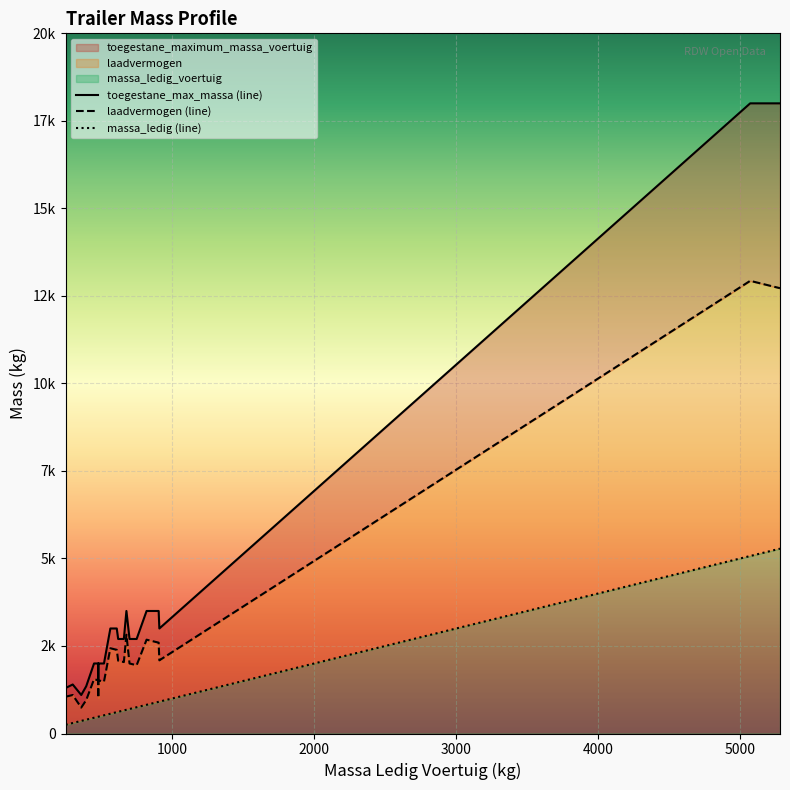

Which series changed the most between 460 and 610?

toegestane_maximum_massa_voertuig